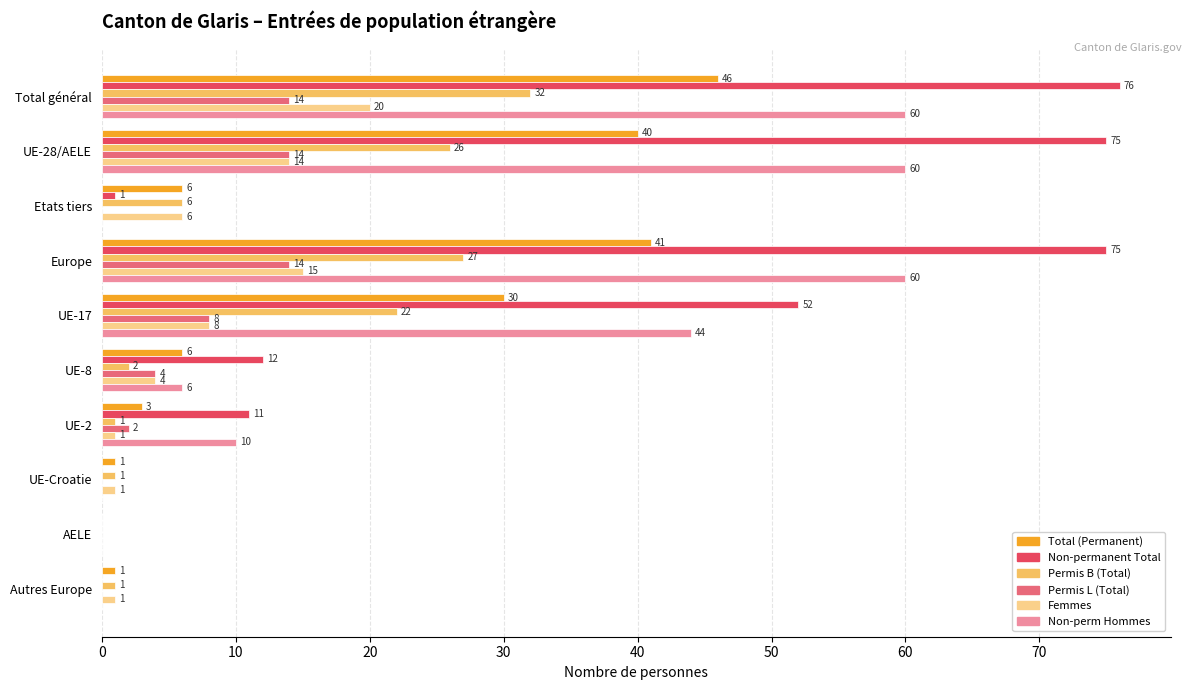

What is the sum of the Femmes values at Total général and Autres Europe?

21